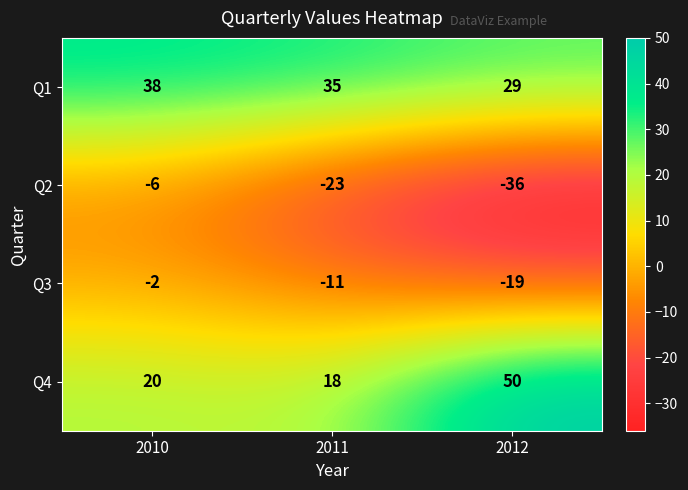

What is the spread (max minus min) of values at 2010?

44